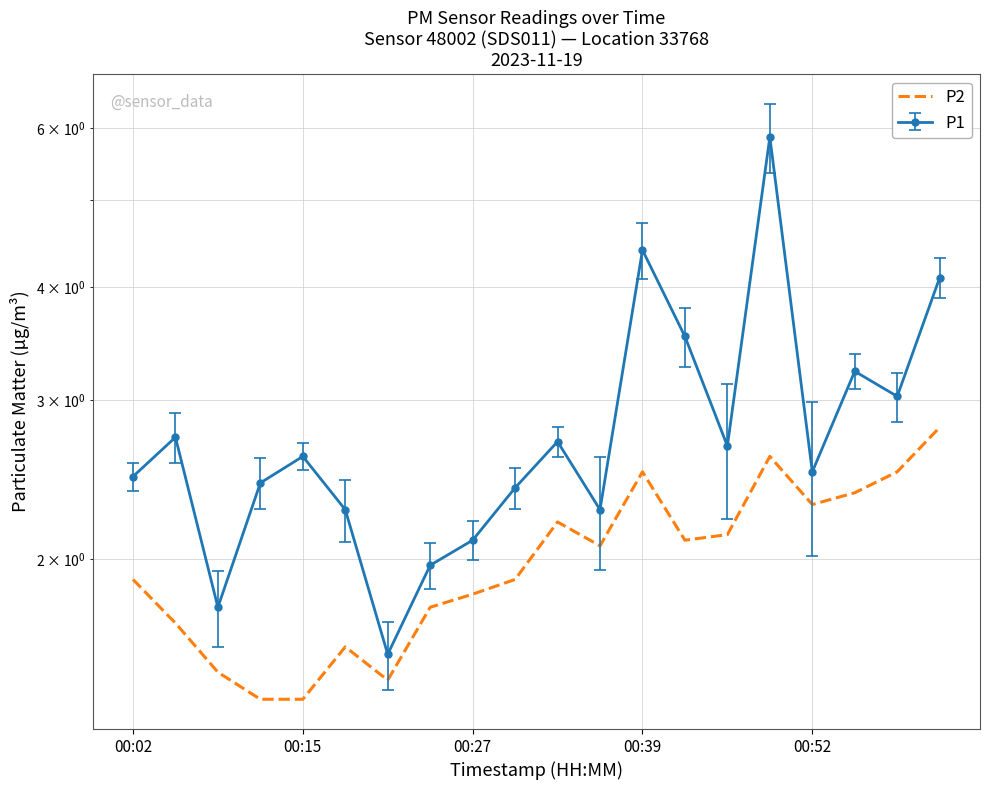

Is this an area chart (filled region under the line)?

No